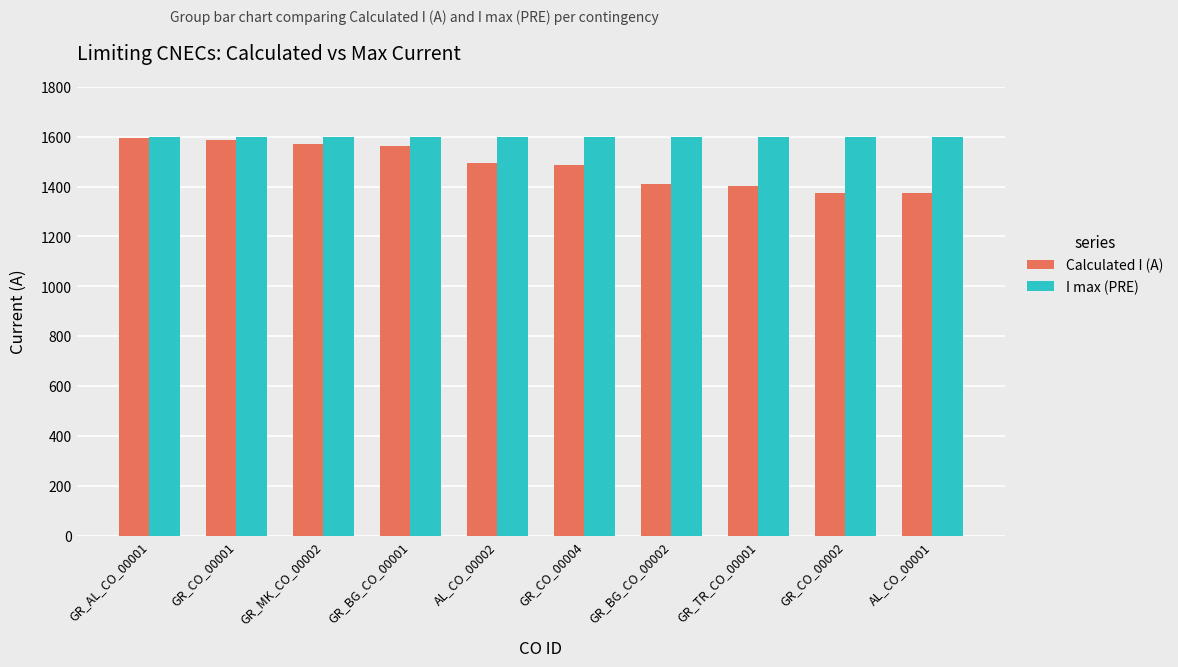

The value of Calculated I (A) at GR_CO_00002 is 741. True or false?

False